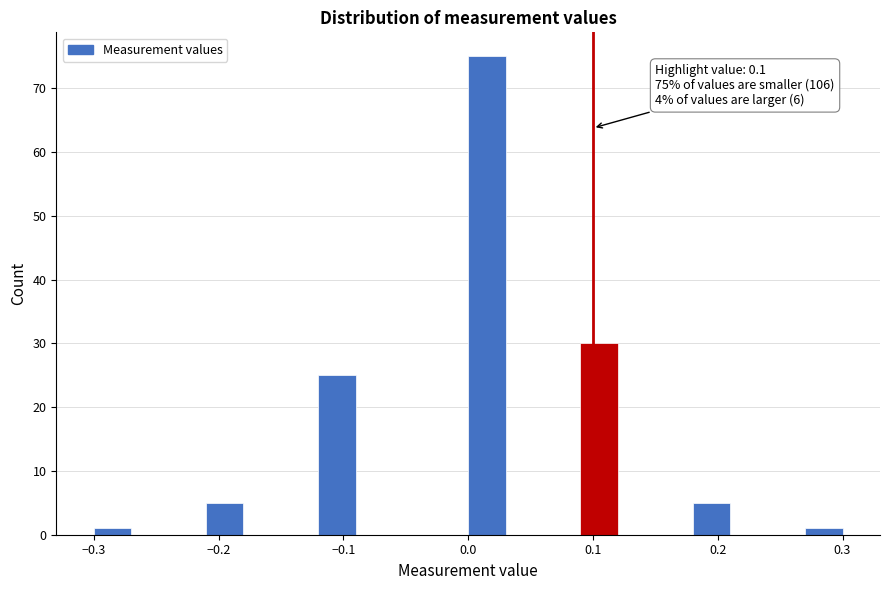

Read against the x-axis, roughly where is the centre of the tallest bar?

0.02